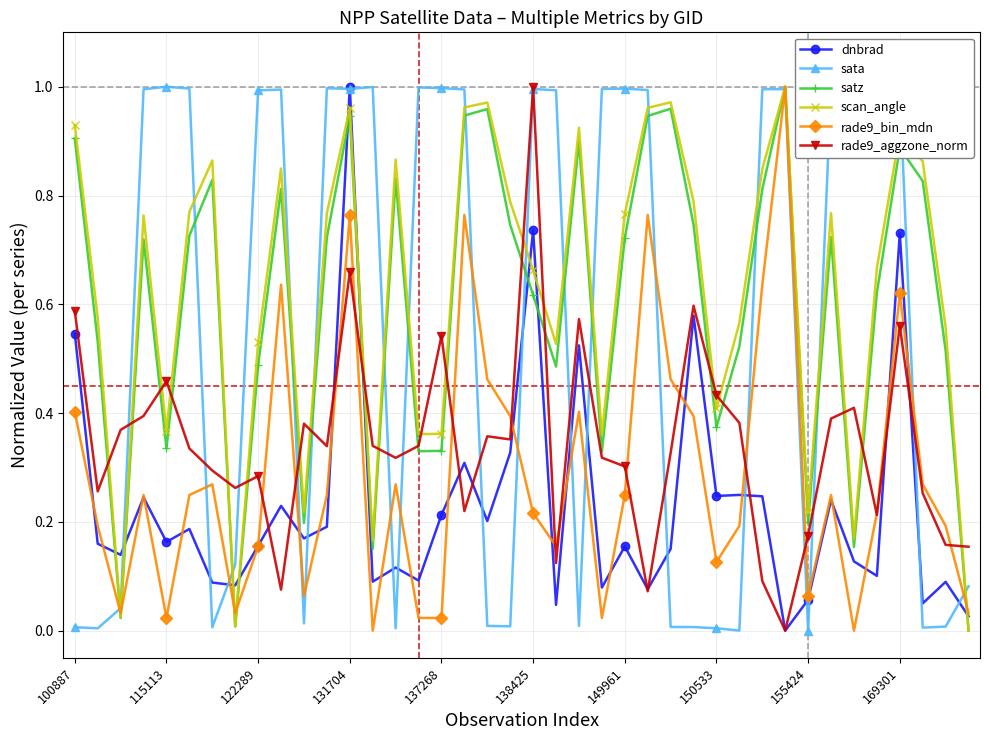

True or false: dnbrad and scan_angle intersect in this chart.

True